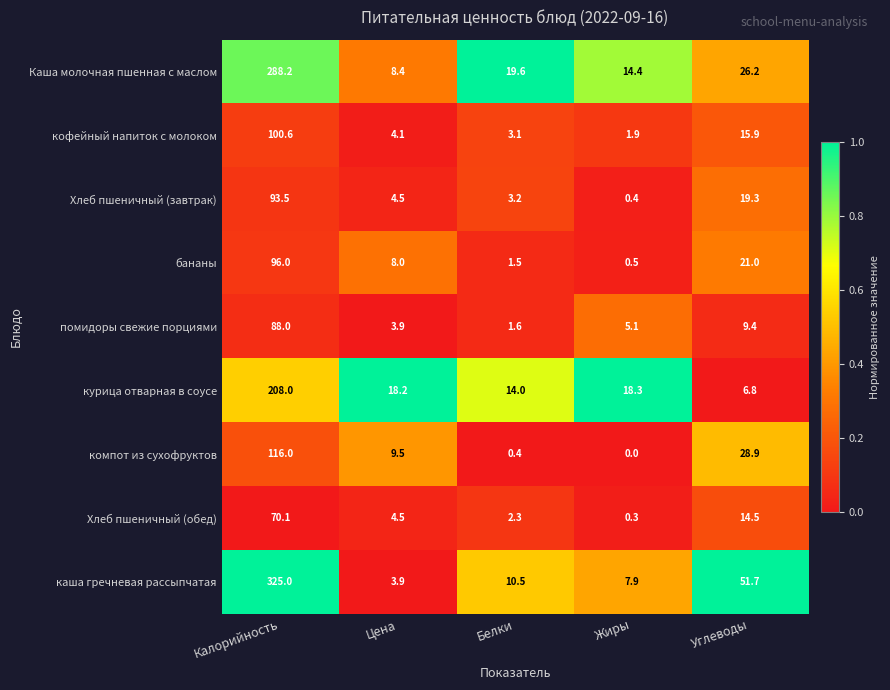

At Калорийность, list the series in order from largest to smallest.

каша гречневая рассыпчатая, Каша молочная пшенная с маслом, курица отварная в соусе, компот из сухофруктов, кофейный напиток с молоком, бананы, Хлеб пшеничный (завтрак), помидоры свежие порциями, Хлеб пшеничный (обед)